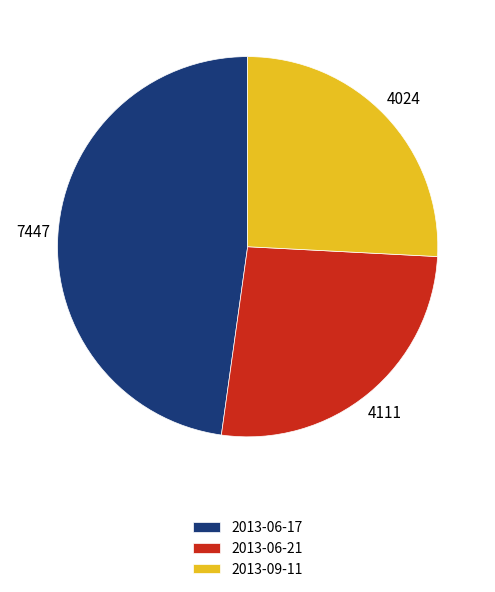

True or false: 2013-06-17 accounts for 35% of the total.

False